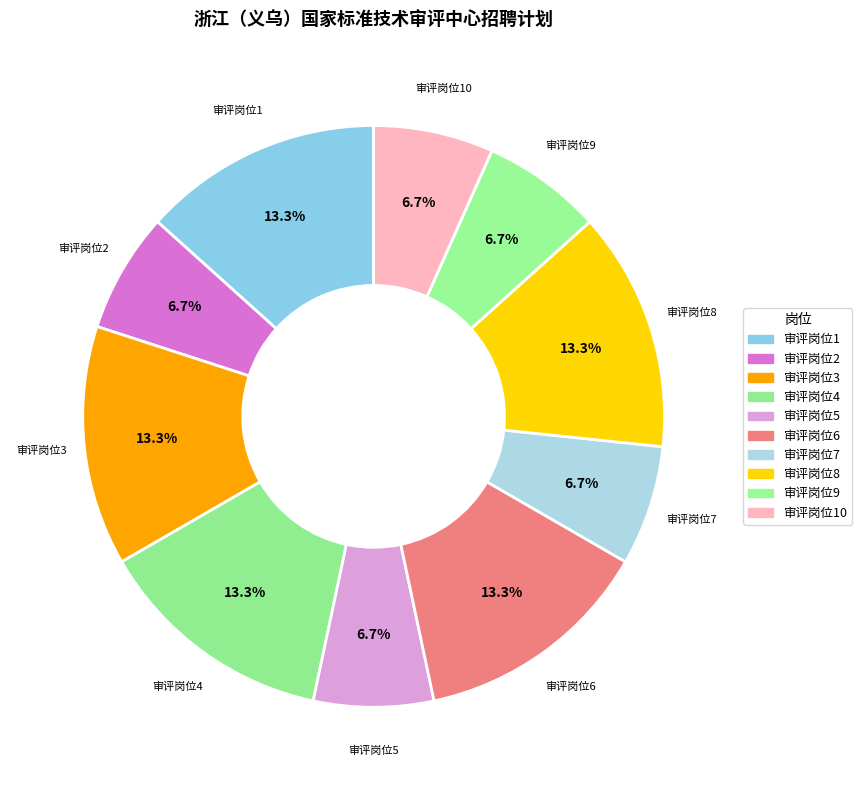

To the nearest percent, what is the difference between the largest and smallest slice percentages?

7%